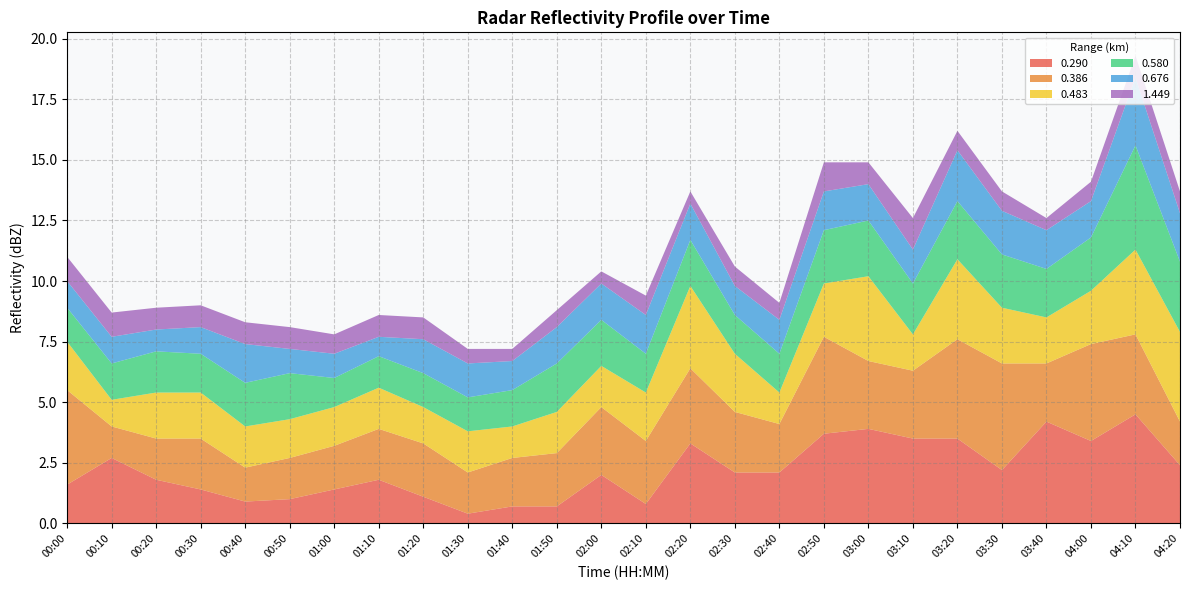

Reading right to left, extract all data points from this chart.

0.290: 2.4	4.5	3.4	4.2	2.2	3.5	3.5	3.9	3.7	2.1	2.1	3.3	0.8	2.0	0.7	0.7	0.4	1.1	1.8	1.4	1.0	0.9	1.4	1.8	2.7	1.6
0.386: 1.8	3.3	4.0	2.4	4.4	4.1	2.8	2.8	4.0	2.0	2.5	3.1	2.6	2.8	2.2	2.0	1.7	2.2	2.1	1.8	1.7	1.4	2.1	1.7	1.3	3.9
0.483: 3.7	3.5	2.2	1.9	2.3	3.3	1.5	3.5	2.2	1.3	2.4	3.4	2.0	1.7	1.7	1.3	1.7	1.5	1.7	1.6	1.6	1.7	1.9	1.9	1.1	2.0
0.580: 2.9	4.3	2.2	2.0	2.2	2.4	2.1	2.3	2.2	1.6	1.6	1.9	1.6	1.9	2.0	1.5	1.4	1.4	1.3	1.2	1.9	1.8	1.6	1.7	1.5	1.4
0.676: 2.0	2.8	1.5	1.6	1.8	2.1	1.4	1.5	1.6	1.4	1.2	1.5	1.6	1.5	1.5	1.2	1.4	1.4	0.8	1.0	1.0	1.6	1.1	0.9	1.1	1.1
1.449: 0.9	0.9	0.8	0.5	0.8	0.8	1.3	0.9	1.2	0.7	0.8	0.5	0.8	0.5	0.7	0.5	0.6	0.9	0.9	0.8	0.9	0.9	0.9	0.9	1.0	1.0